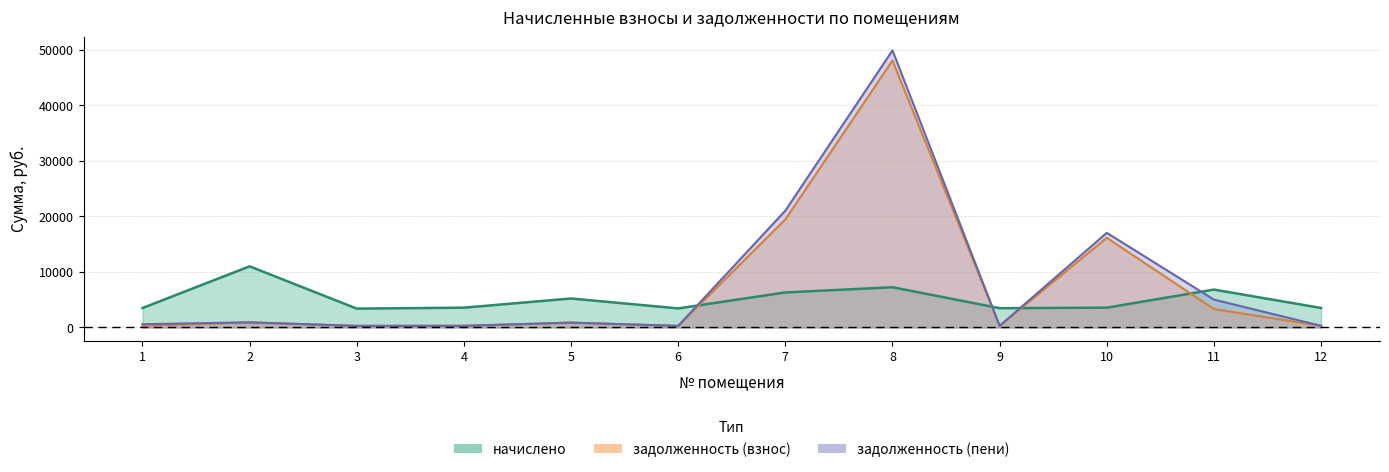

Which series changed the most between 1 and 6?

задолженность (пени)